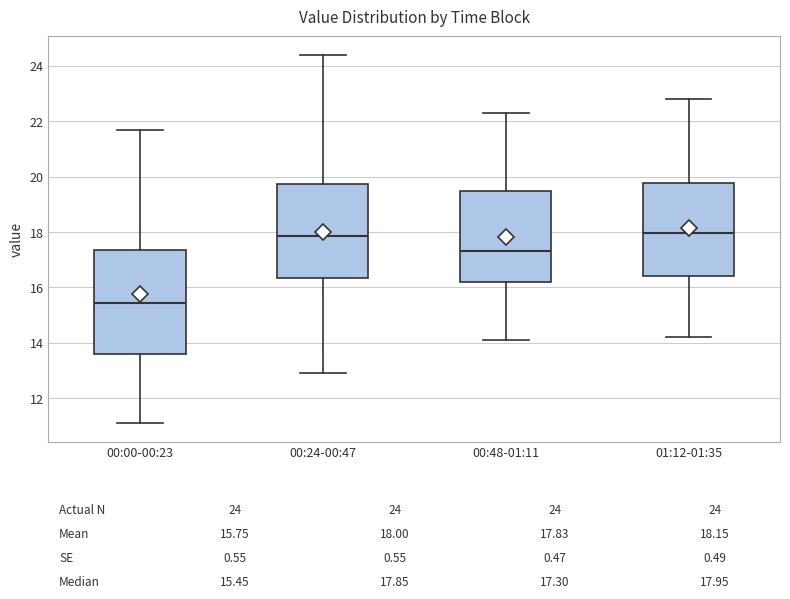

Reading left to right, read every box against the y-axis: the position of its median line, the range the box covers, and the ends of its whiskers. The values are not printed on the chart, so give them approximately, as read against the axis.

00:00-00:23: median 15.4, box 13.6 to 17.4, whiskers 11.2 to 21.8
00:24-00:47: median 17.8, box 16.4 to 19.8, whiskers 13.0 to 24.4
00:48-01:11: median 17.4, box 16.2 to 19.6, whiskers 14.2 to 22.4
01:12-01:35: median 18.0, box 16.4 to 19.8, whiskers 14.2 to 22.8